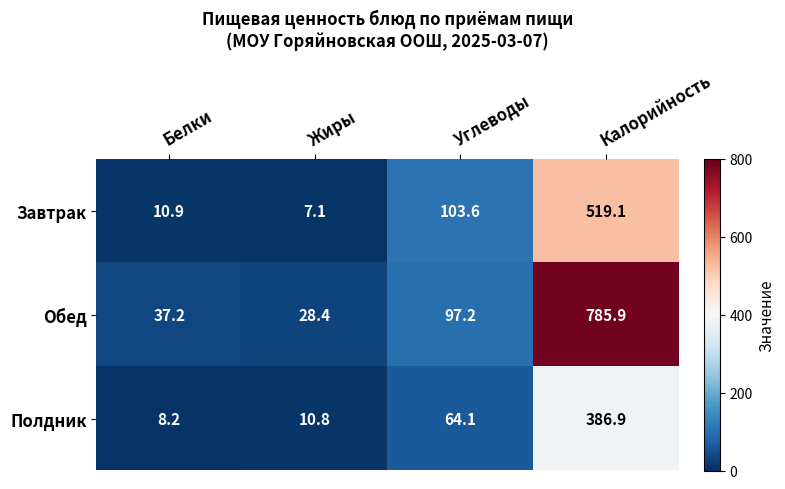

What is the difference between the maximum and minimum values in the Завтрак series?

512.0